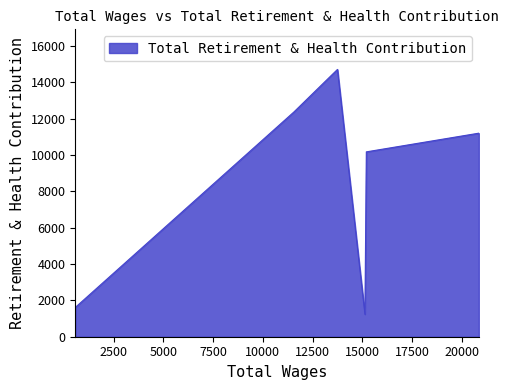

Rank the categories by value from highest to lowest.

13748.0, 11559.0, 20852.0, 15200.0, 570.0, 15129.0